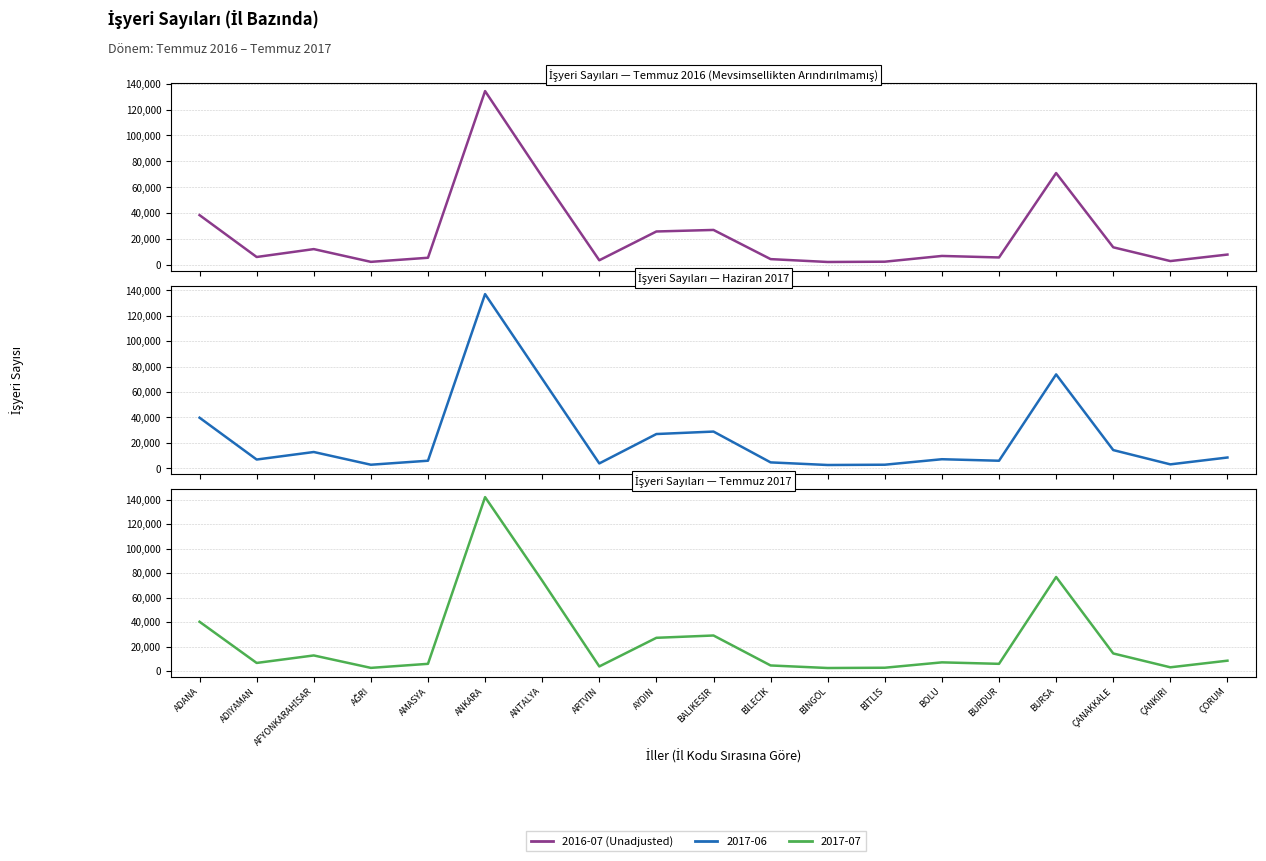

List the labels in order of value, smallest first.

BİNGÖL, AĞRI, BİTLİS, ÇANKIRI, ARTVİN, BİLECİK, AMASYA, BURDUR, ADIYAMAN, BOLU, ÇORUM, AFYONKARAHİSAR, ÇANAKKALE, AYDIN, BALIKESİR, ADANA, ANTALYA, BURSA, ANKARA